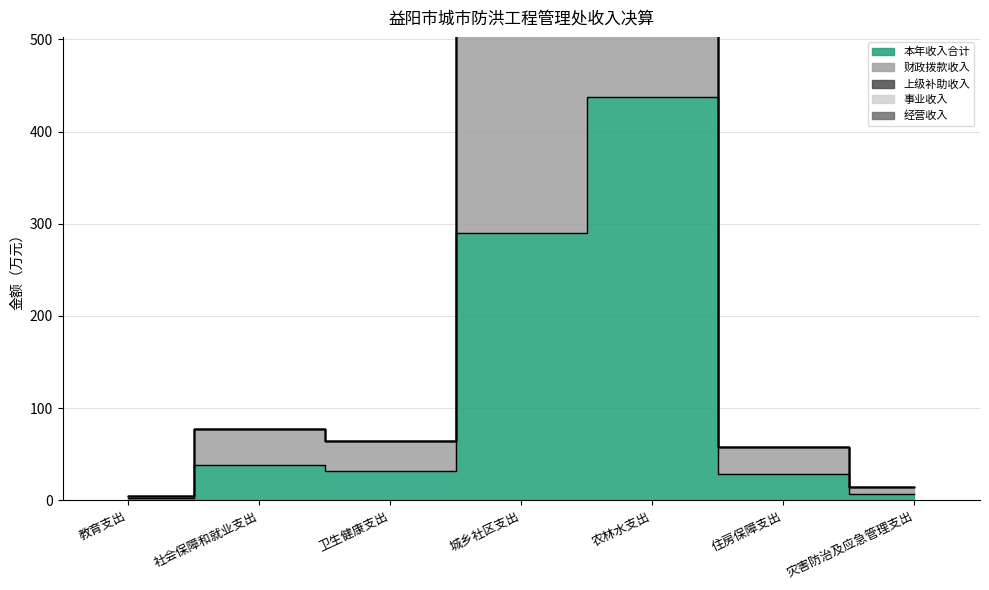

What is the total value across all series at 教育支出?

5.0